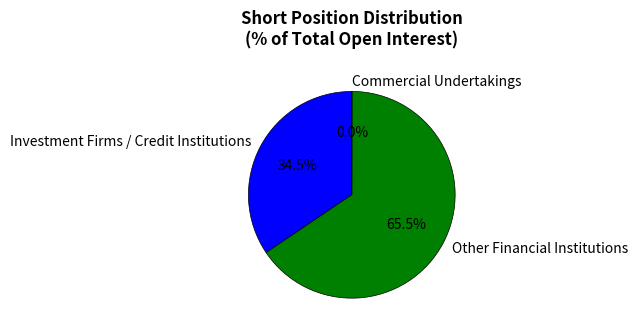

Approximately how many times larger is the value at Investment Firms / Credit Institutions compared to Other Financial Institutions?

0.5